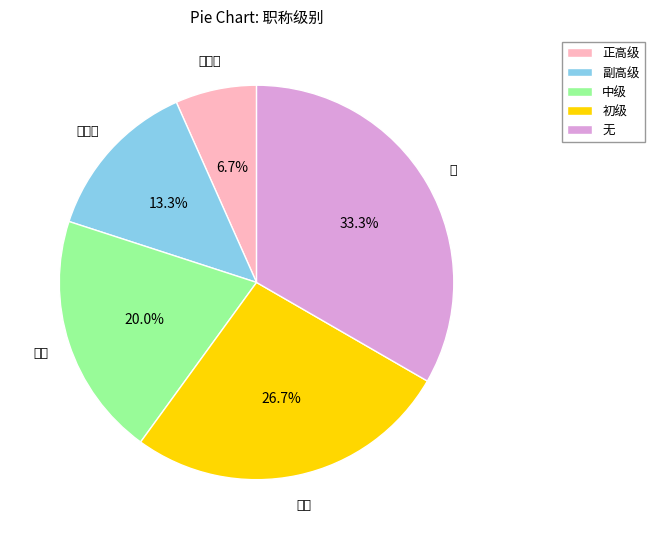

Between 副高级 and 中级, which is larger?

中级